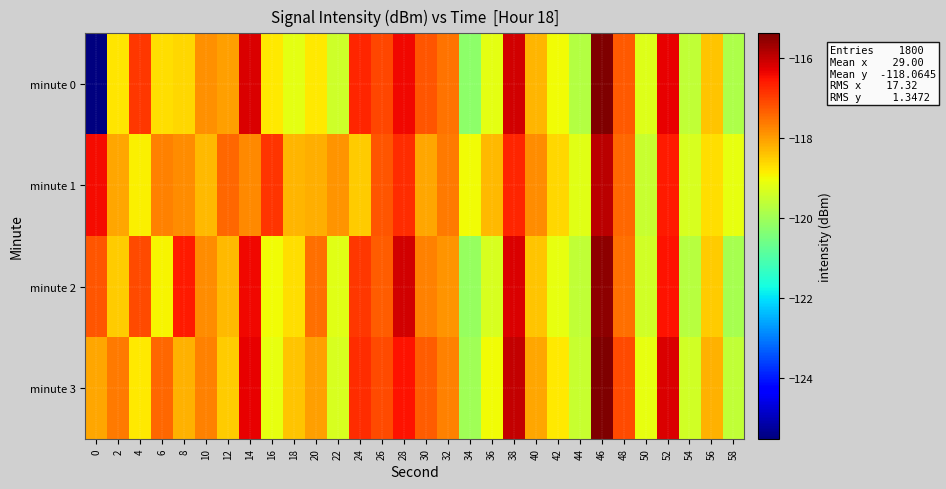

At 58, list the series in order from smallest to largest.

minute 2, minute 0, minute 3, minute 1